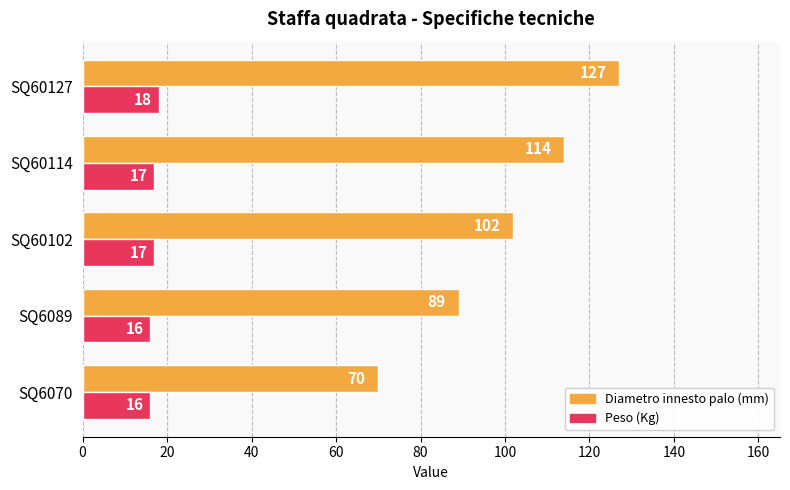

List the series in order of their peak value, lowest first.

Peso (Kg), Diametro innesto palo (mm)